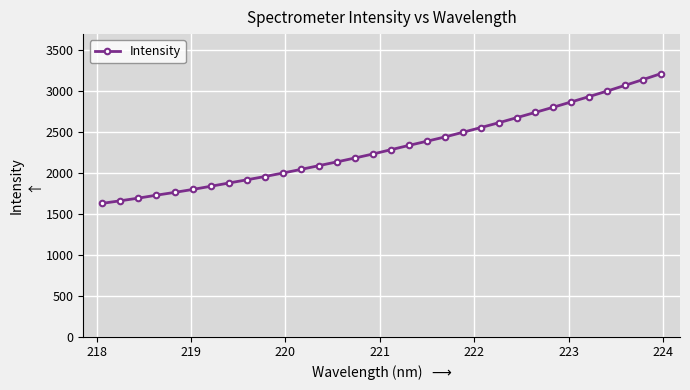

What is the smallest value displayed?

1626.0